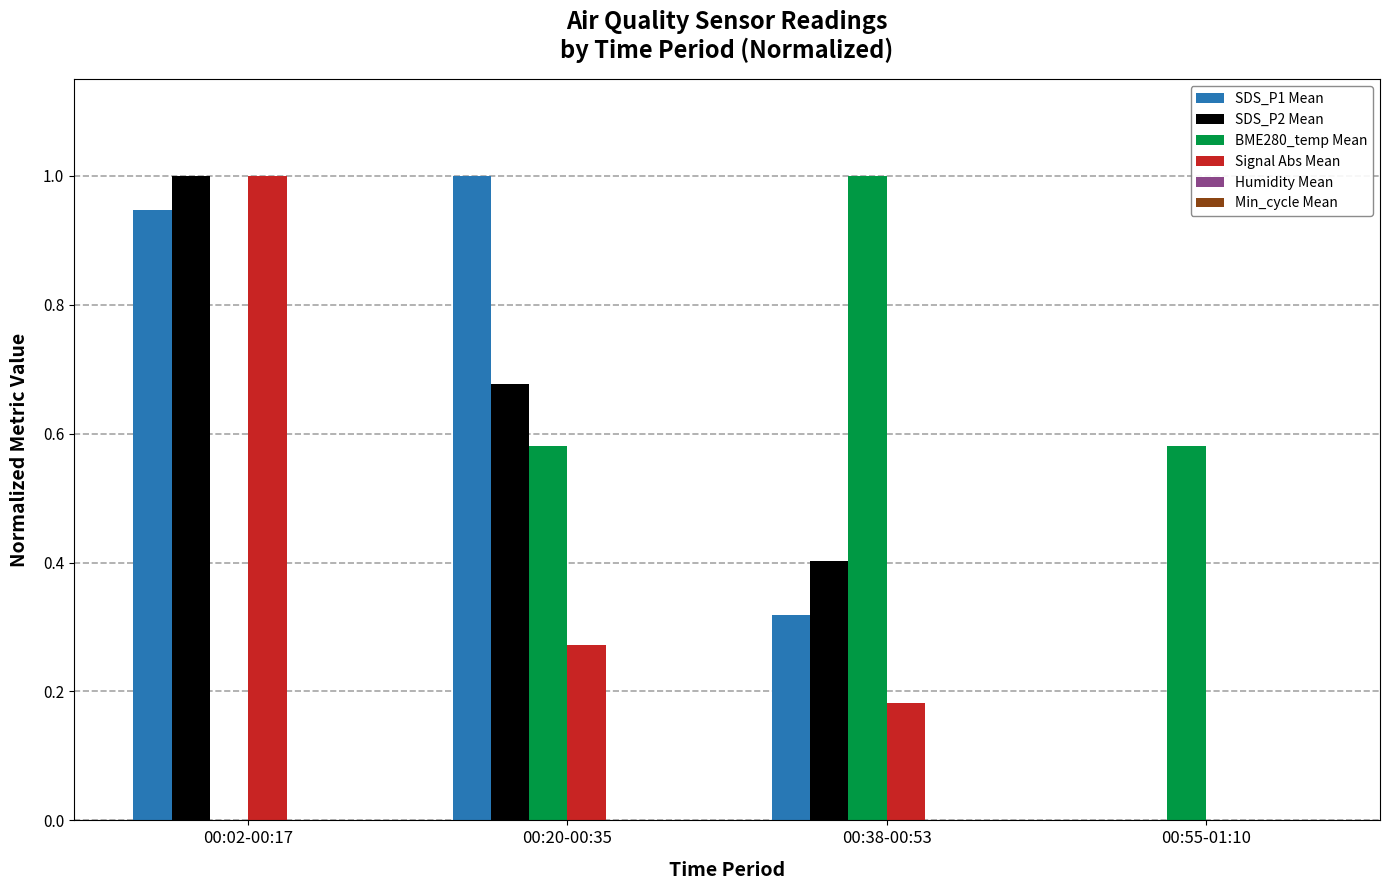

Between 00:02-00:17 and 00:38-00:53, which series saw the biggest shift?

BME280_temp Mean